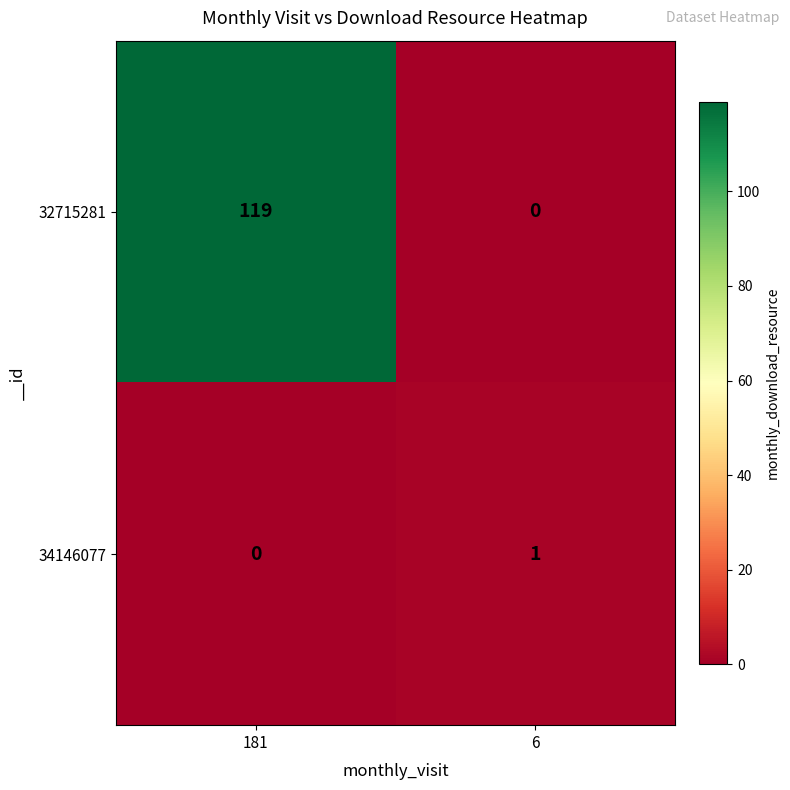

How many distinct data groups are displayed?

2